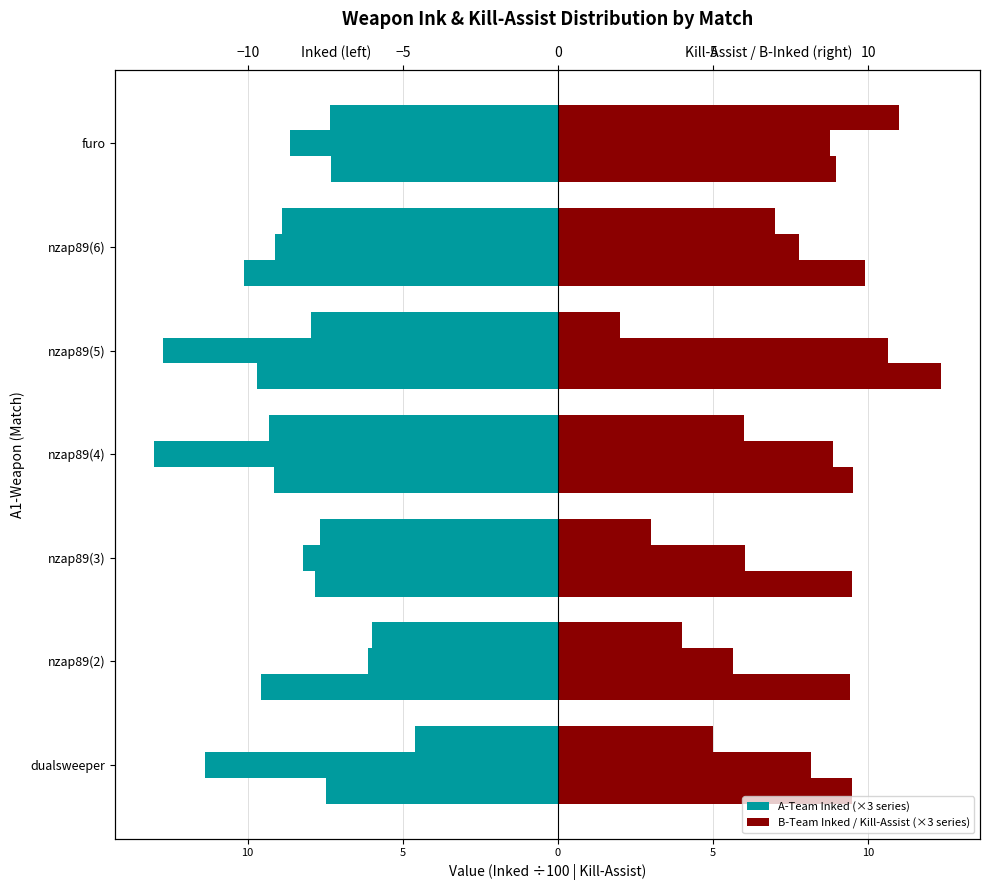

What is the sum of all B1-inked values?

69.0